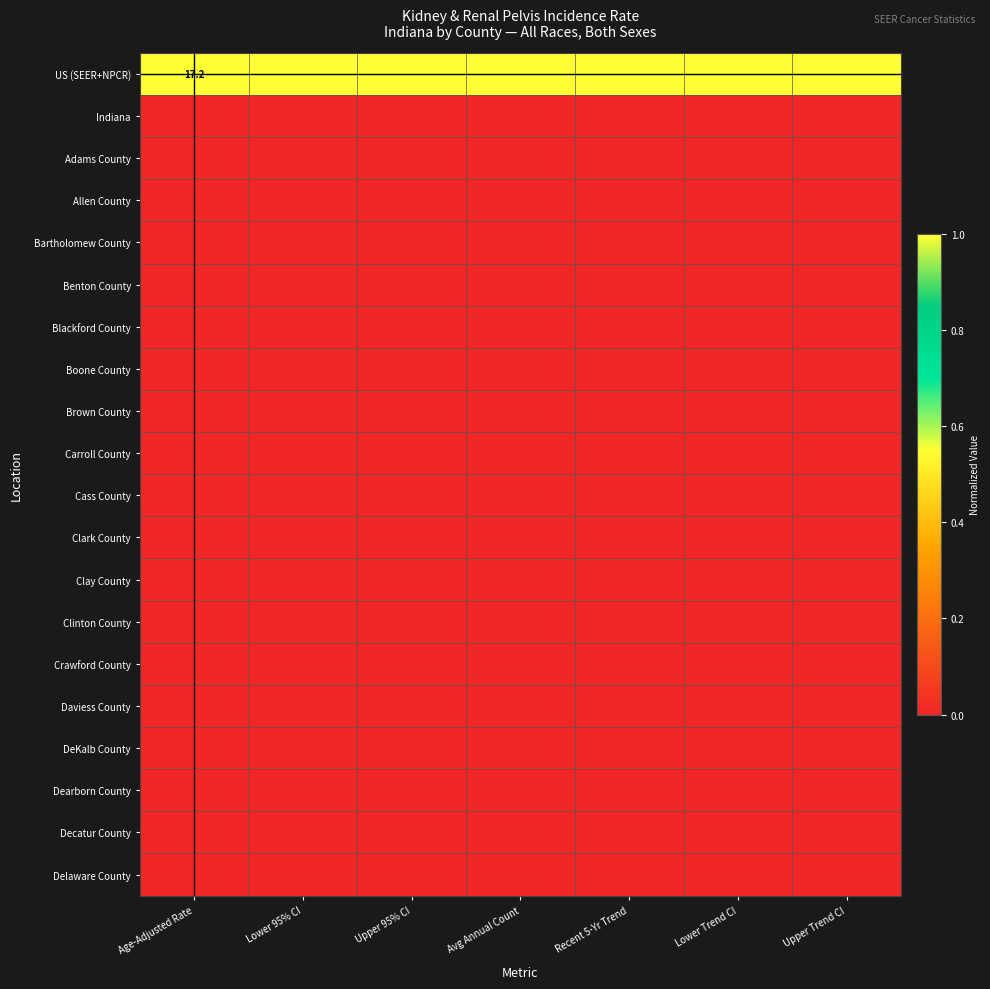

At how many categories does at least one series exceed 0?

7